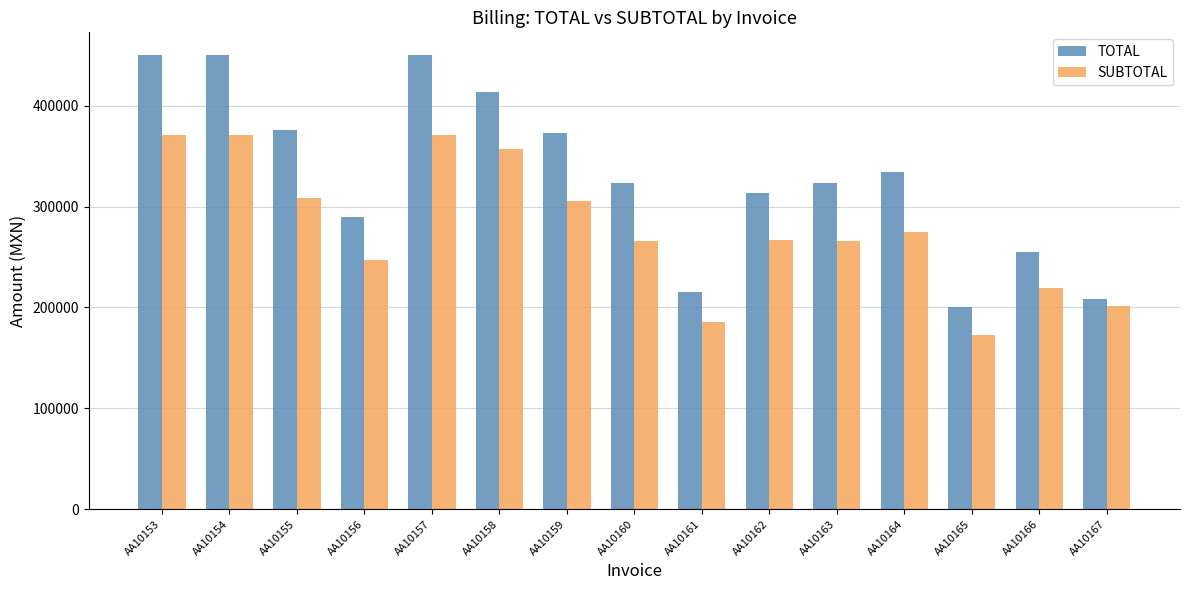

What is the sum of all SUBTOTAL values?

4181974.0